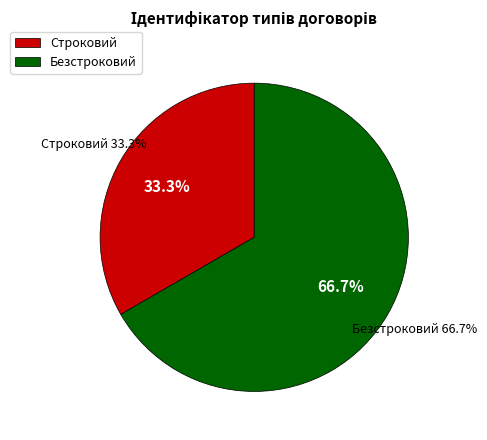

Does Безстроковий represent more than half of the total?

Yes